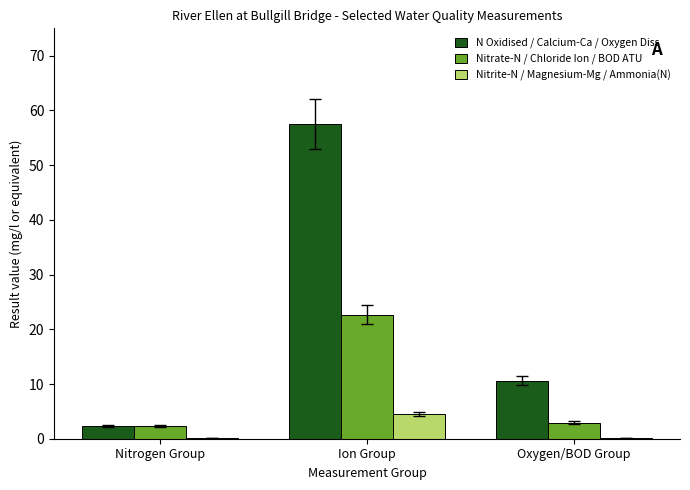

At which category is the sum across all series the highest?

Ion Group